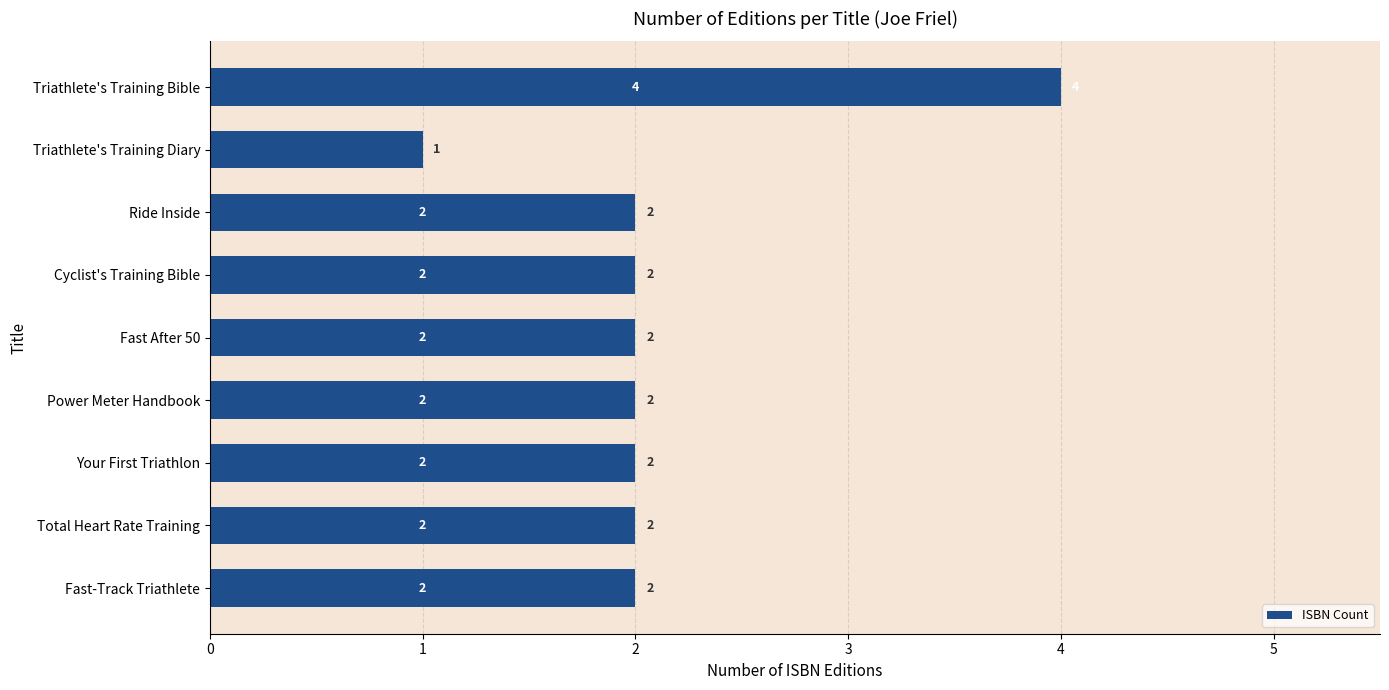

Count the values in the range 2 to 3.

7